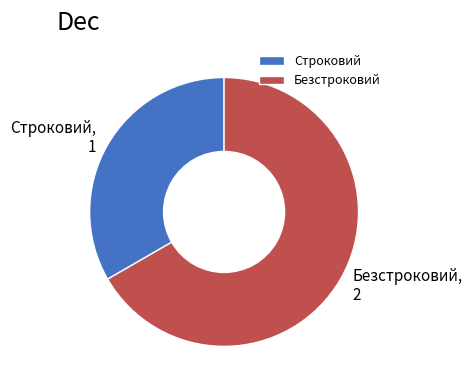

How many slices are in this pie chart?

2